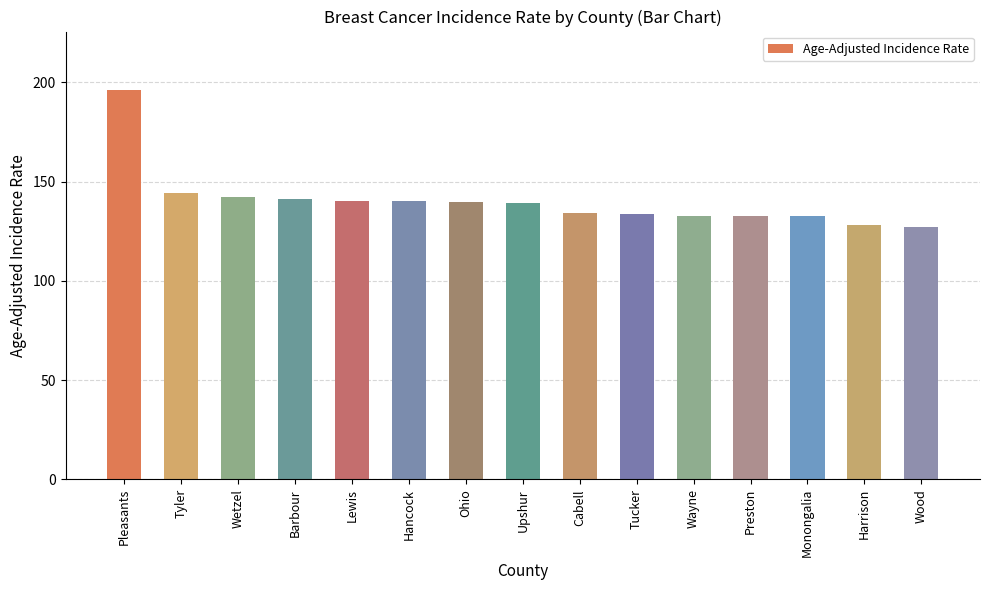

What is the value of the 8th bar from the left?

139.2